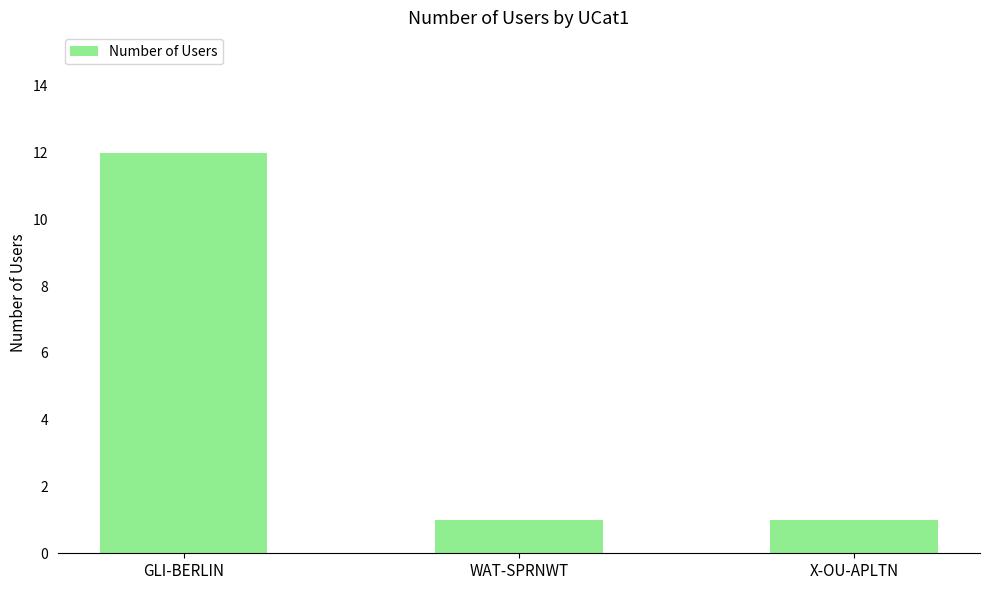

What is the maximum value shown in the chart?

12